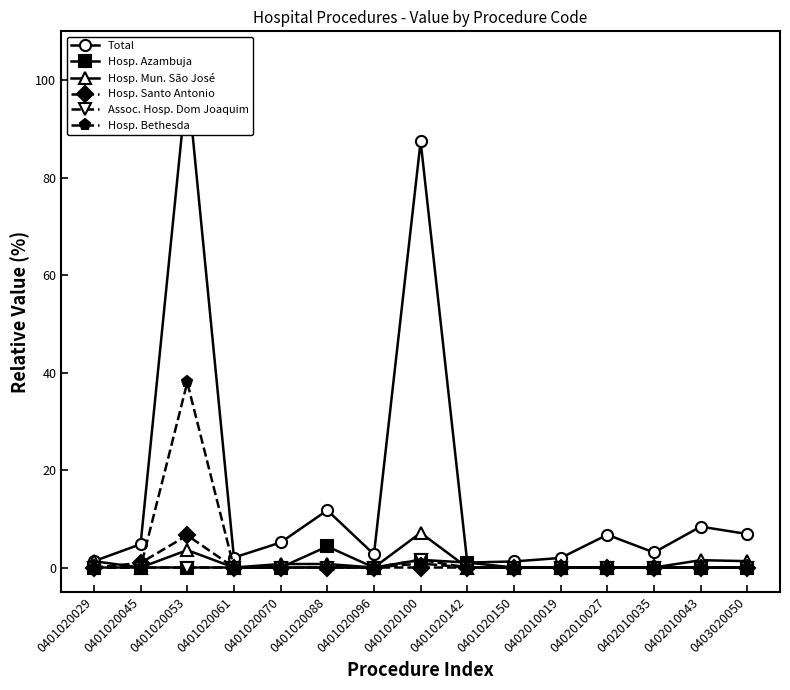

How many interior local valleys does the HOSPITAL MUNICIPAL SAO JOSE series have?

3